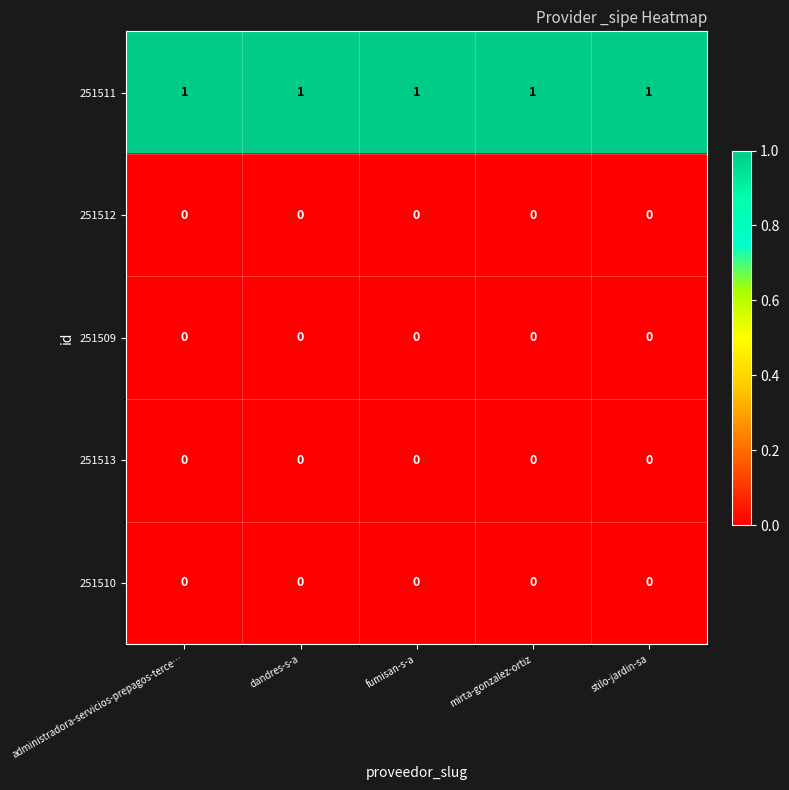

At how many categories does at least one series exceed 0?

5